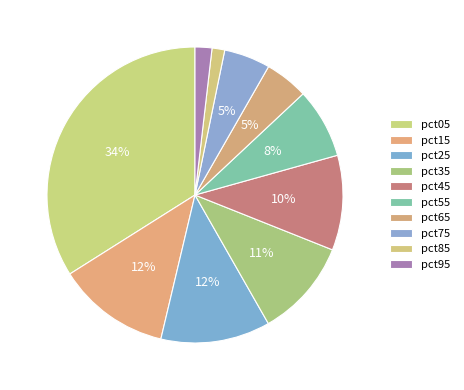

How many segments does this pie chart have?

10